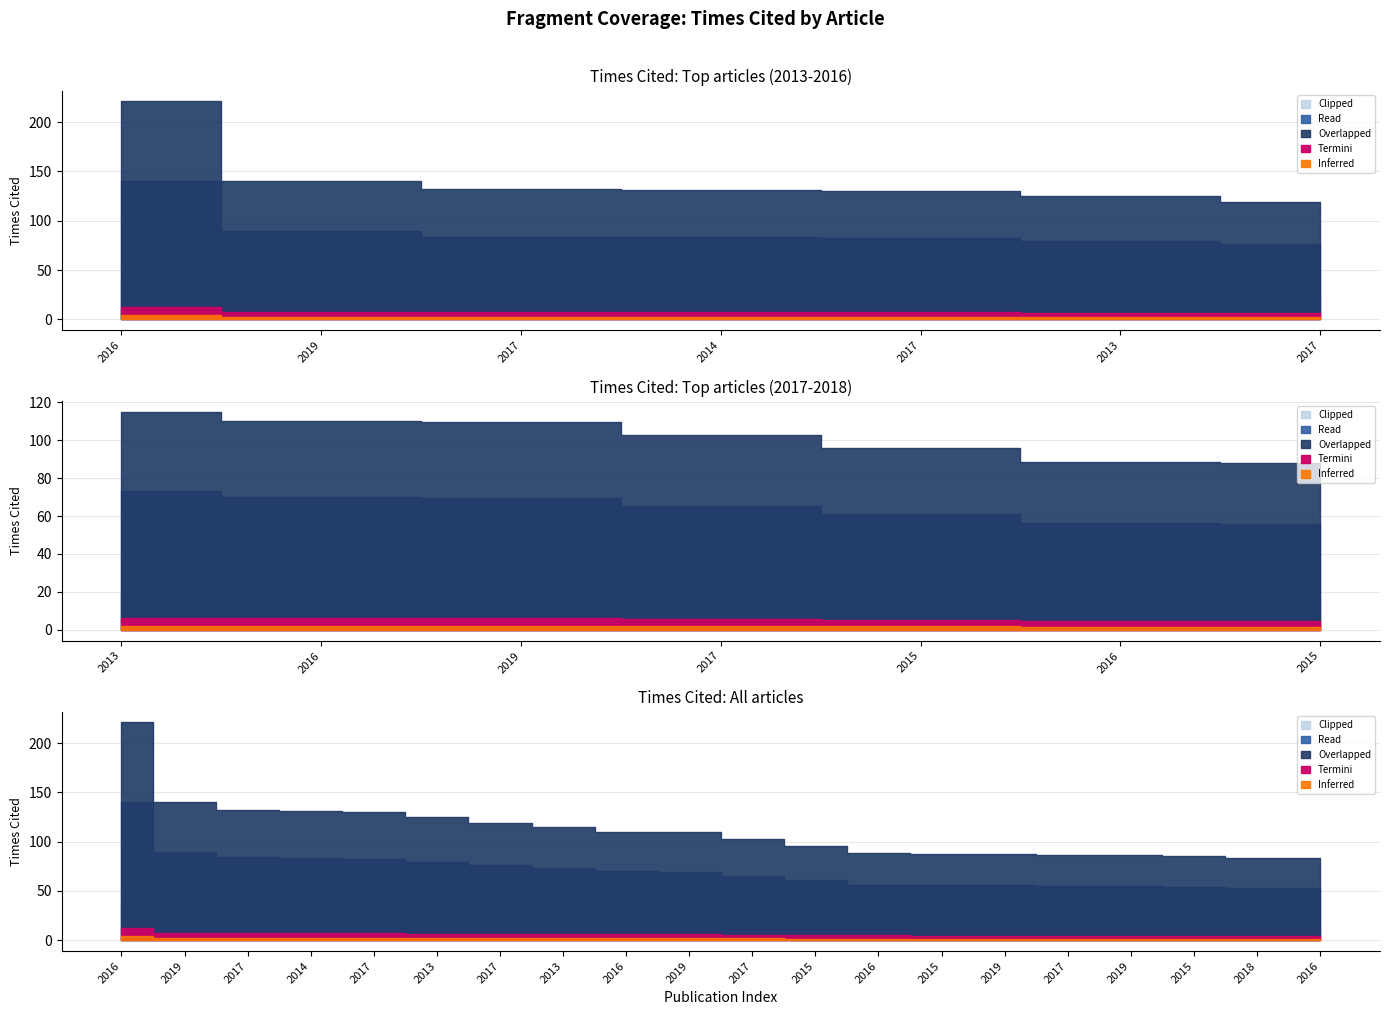

True or false: the data has more than 0 interior local peaks.

False